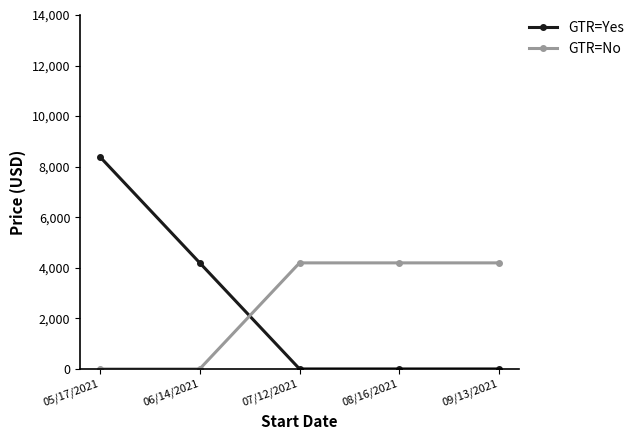

Which series has the widest spread of values?

GTR=Yes